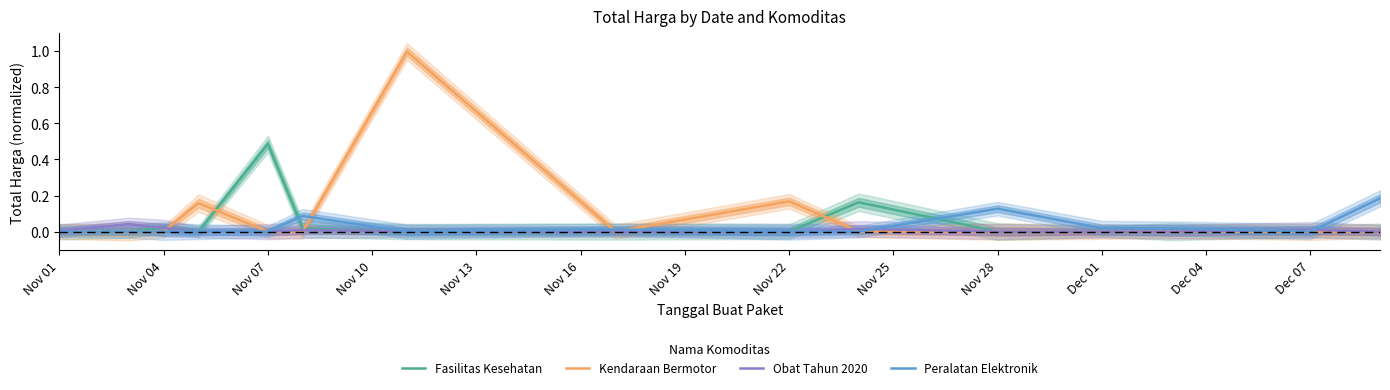

Which series ends up on top after the final intersection of Peralatan Elektronik and Fasilitas Kesehatan?

Peralatan Elektronik